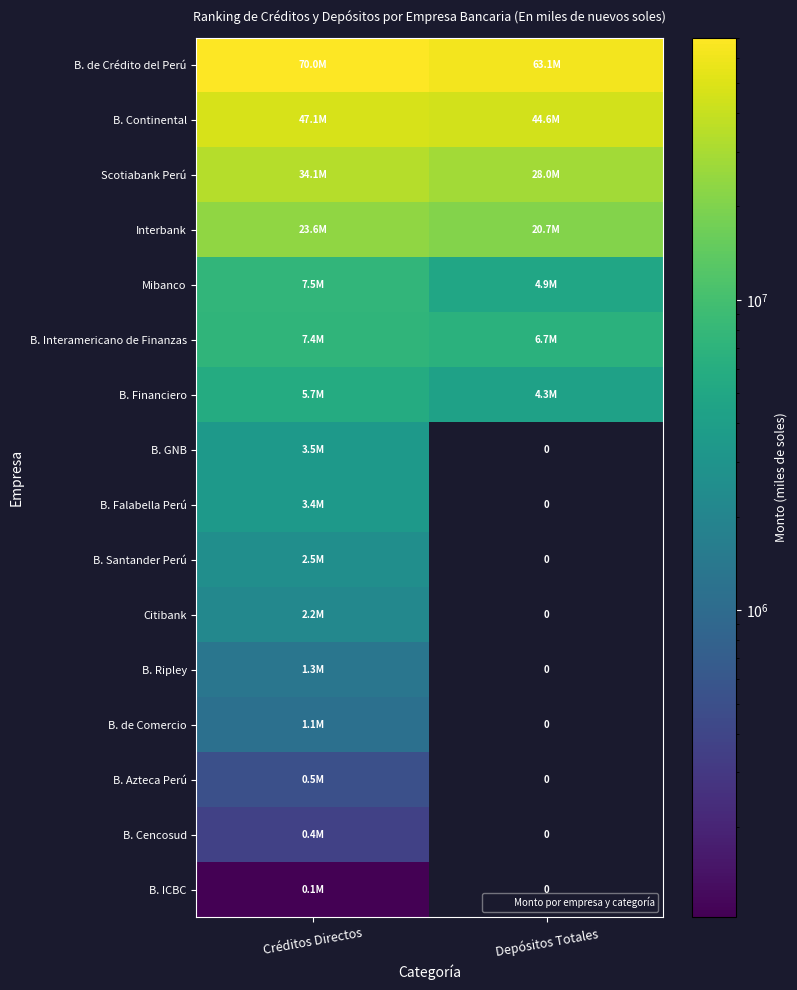

At which label does B. Cencosud reach its peak?

Créditos Directos